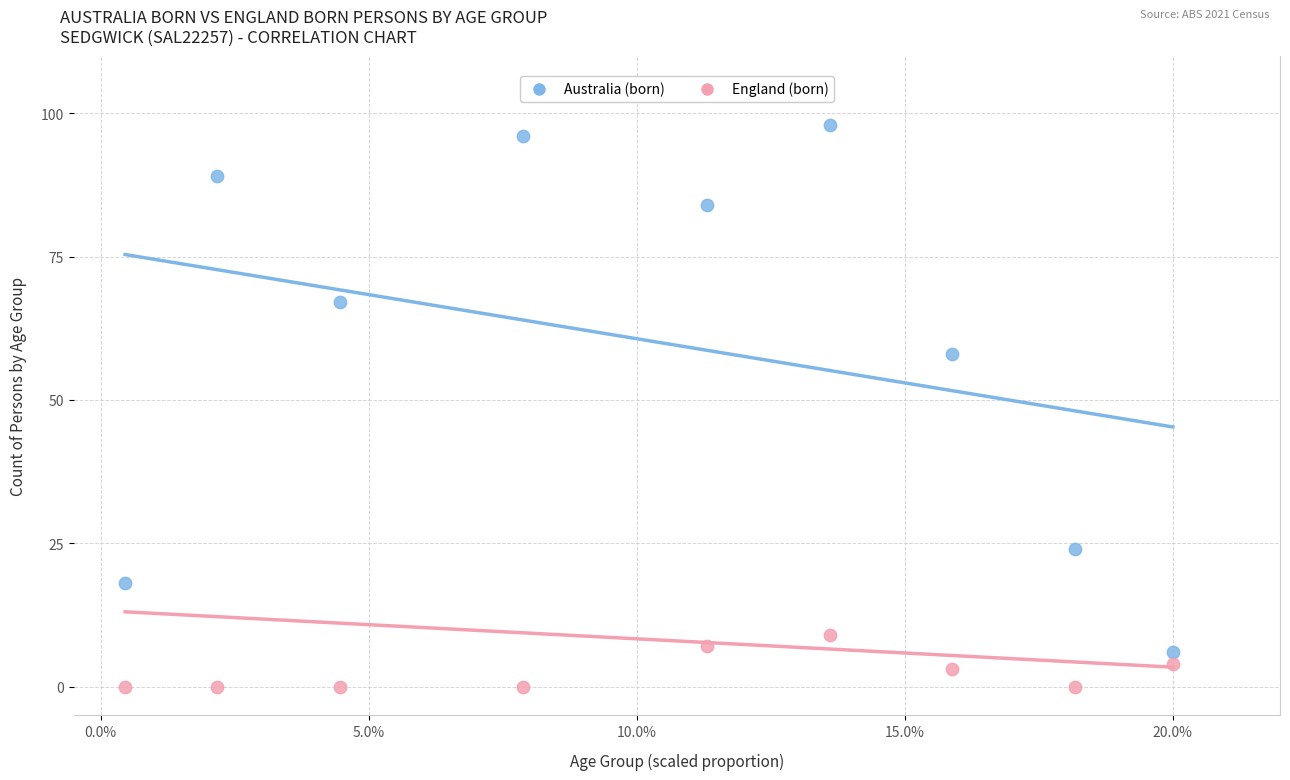

What are all the series names shown in the legend?

Australia (born), England (born)